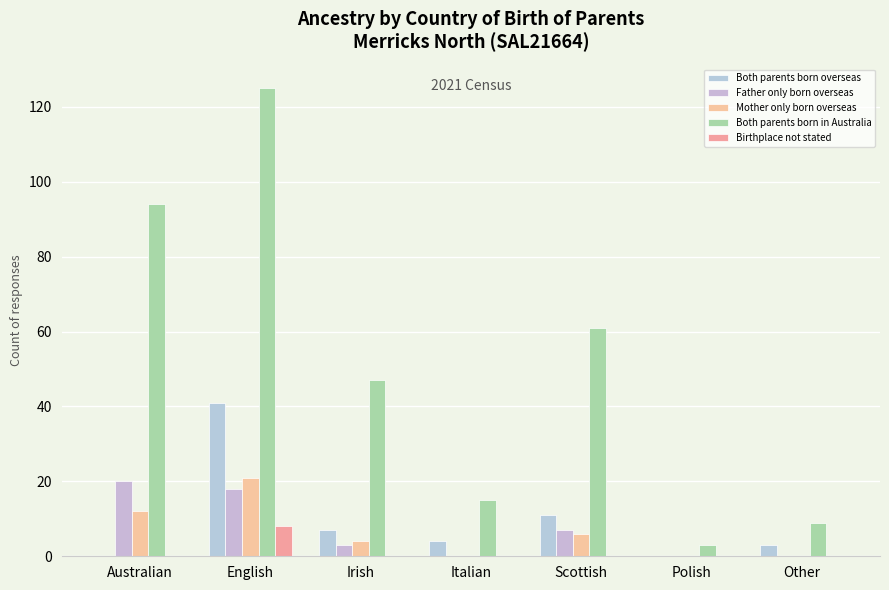

What is the spread (max minus min) of values at Other?

9